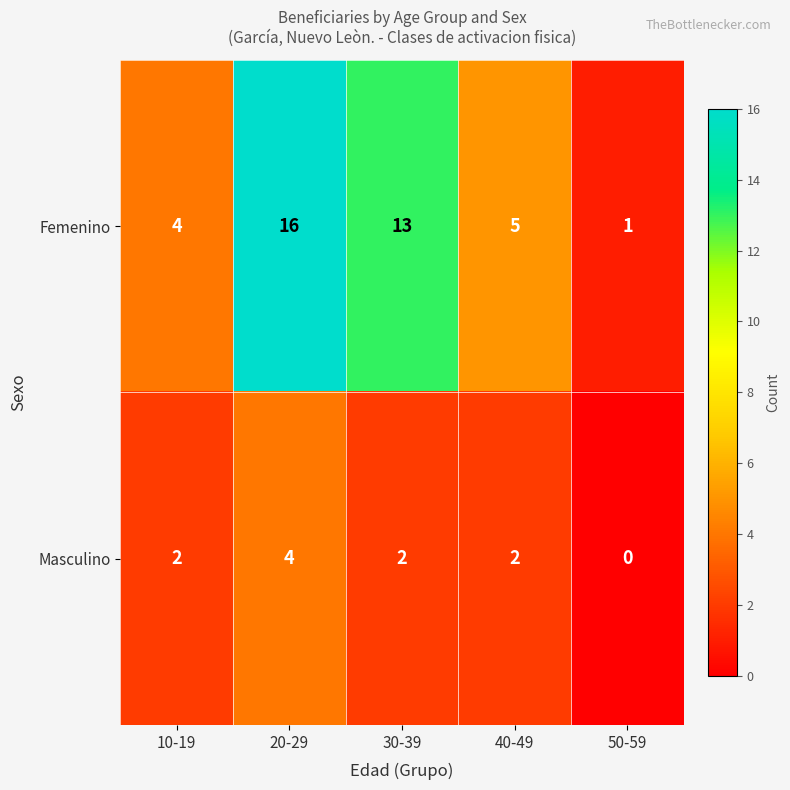

Which series has the largest total across all categories?

Femenino